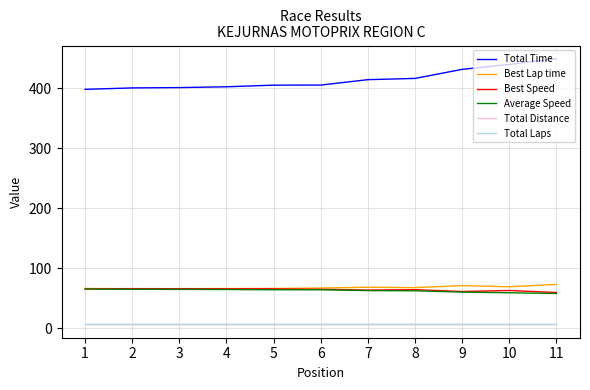

What is the spread (max minus min) of values at 4?

396.8